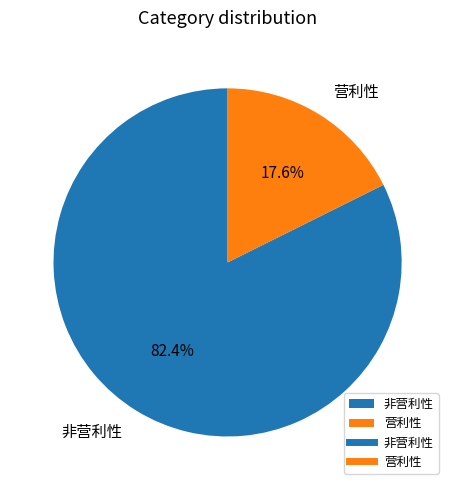

To the nearest percent, what portion does 非营利性 represent?

82%